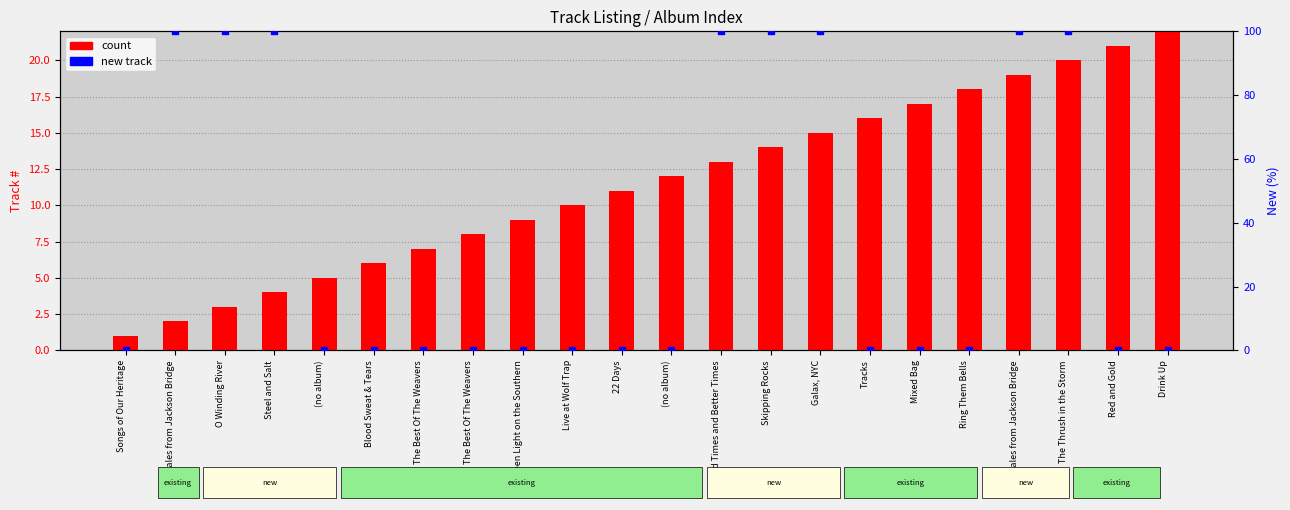

Which series has the largest total across all categories?

new track